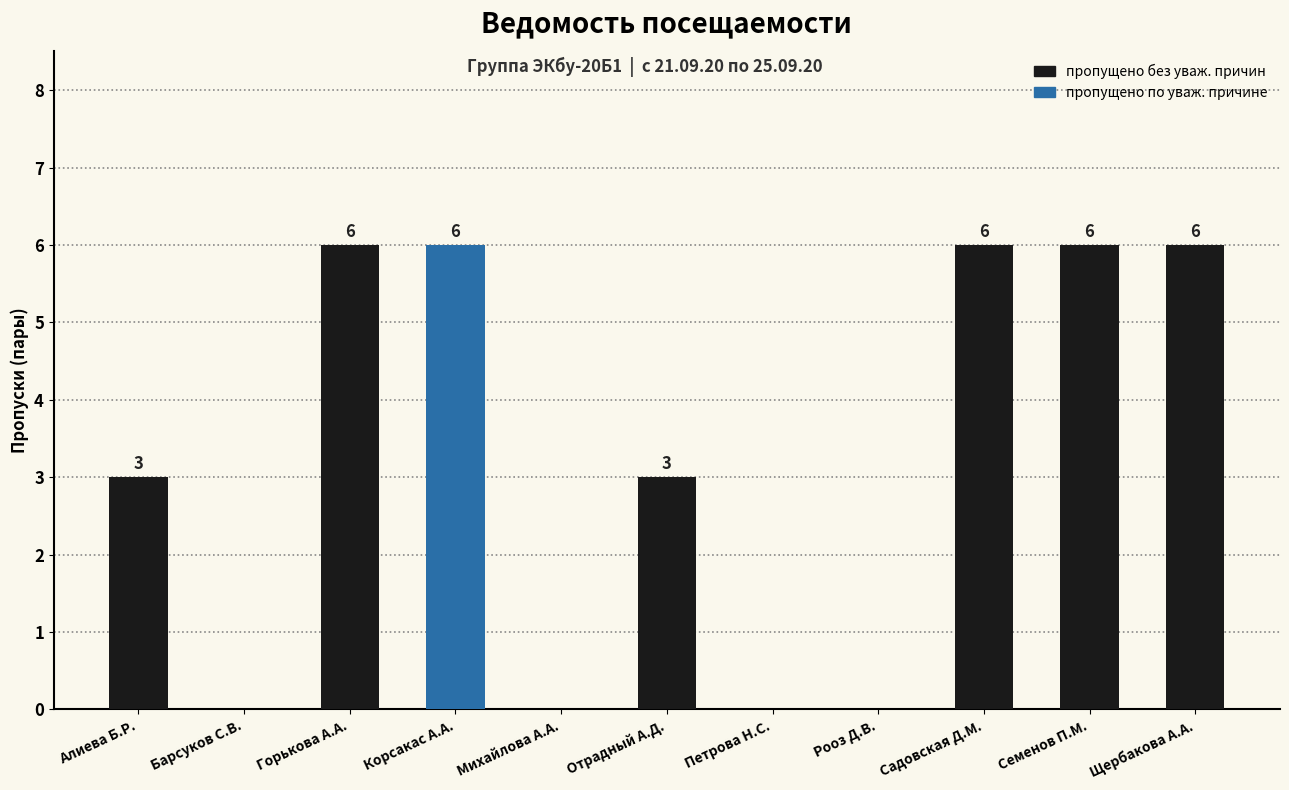

What is the total value across all series at Корсакас А.А.?

6